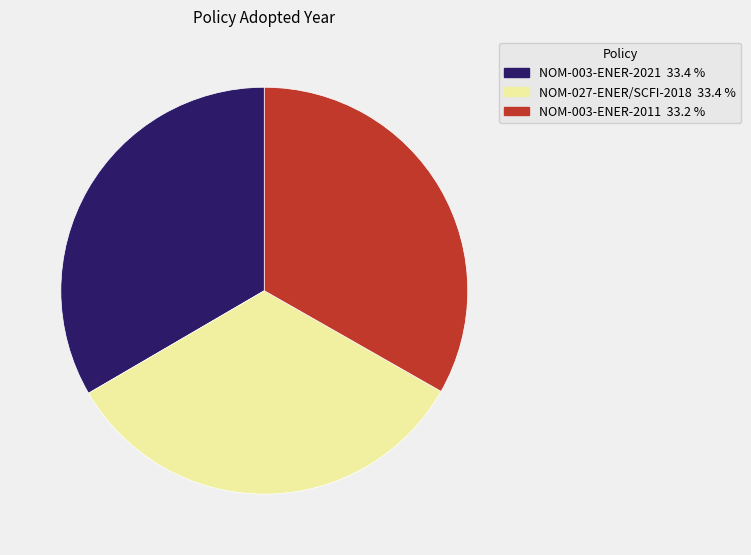

Combined, do NOM-003-ENER-2021 and NOM-003-ENER-2011 account for over 50%?

Yes